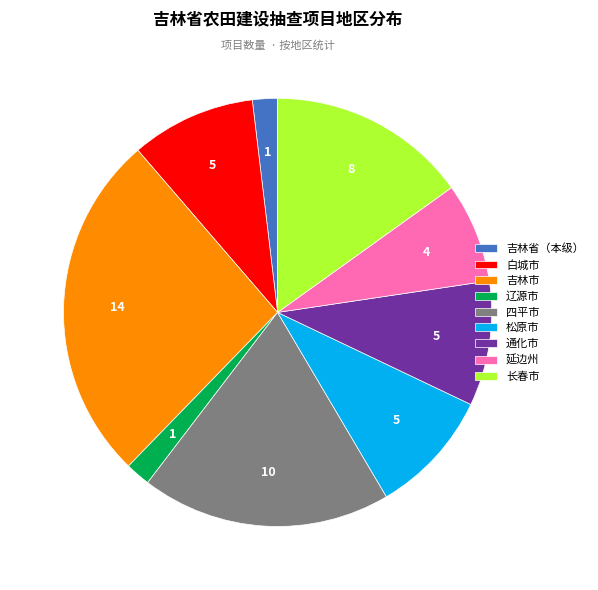

Between 辽源市 and 四平市, which is larger?

四平市